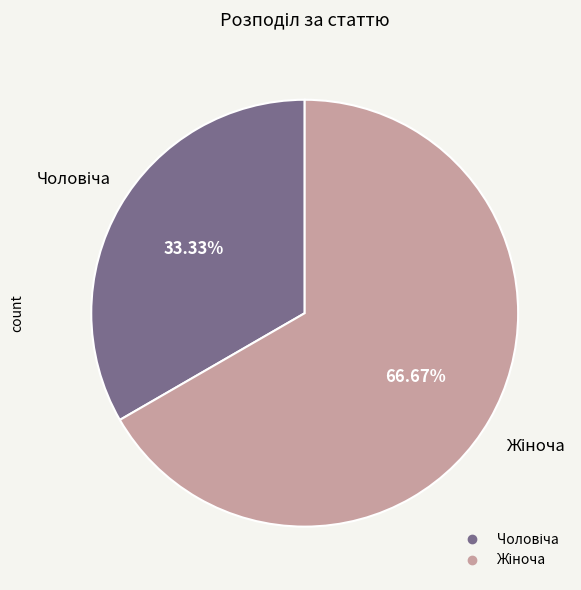

Is there any slice that represents more than half of the pie?

Yes